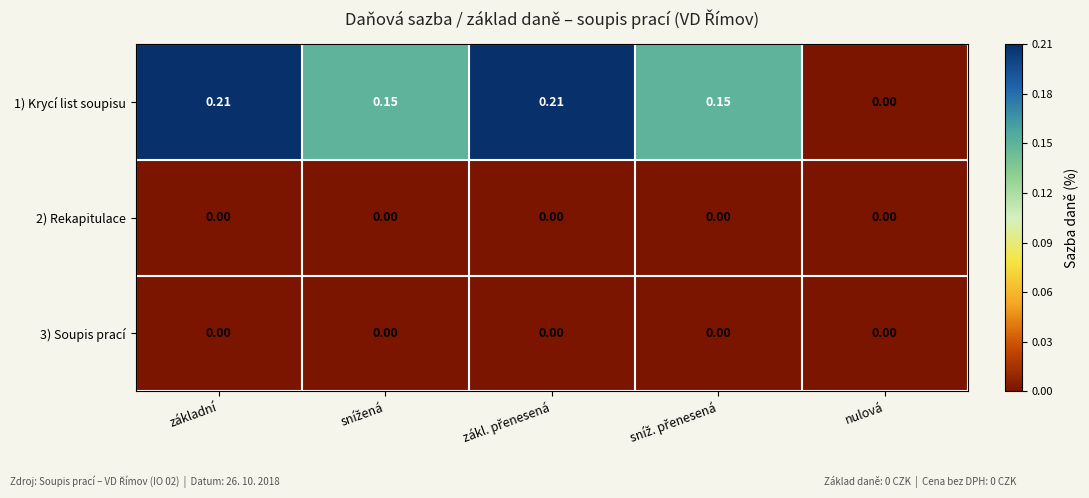

At which label is 1) Krycí list soupisu closest to 0?

nulová